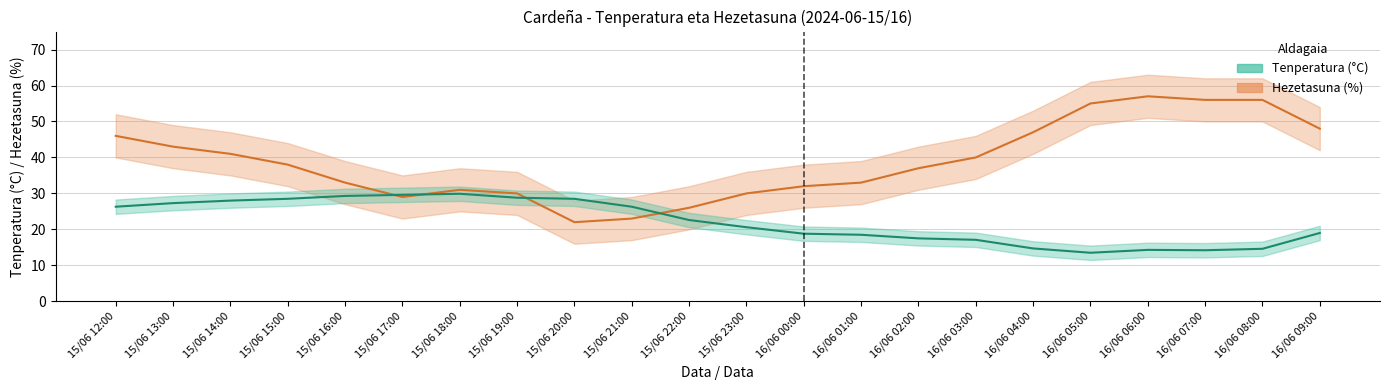

How many interior local valleys does the Hezetasuna (%) series have?

2